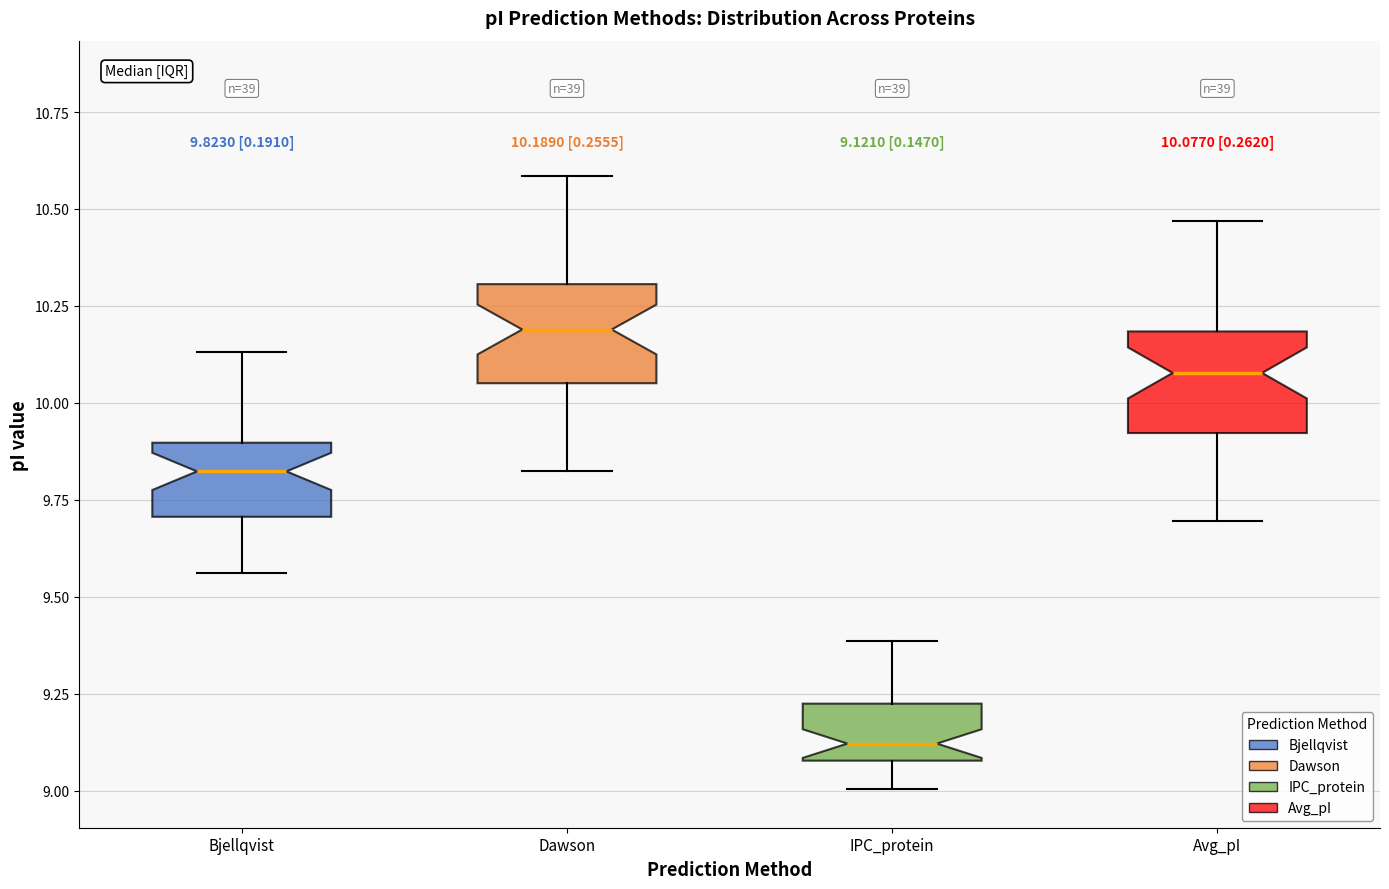

Which box has the lowest median line?

IPC_protein